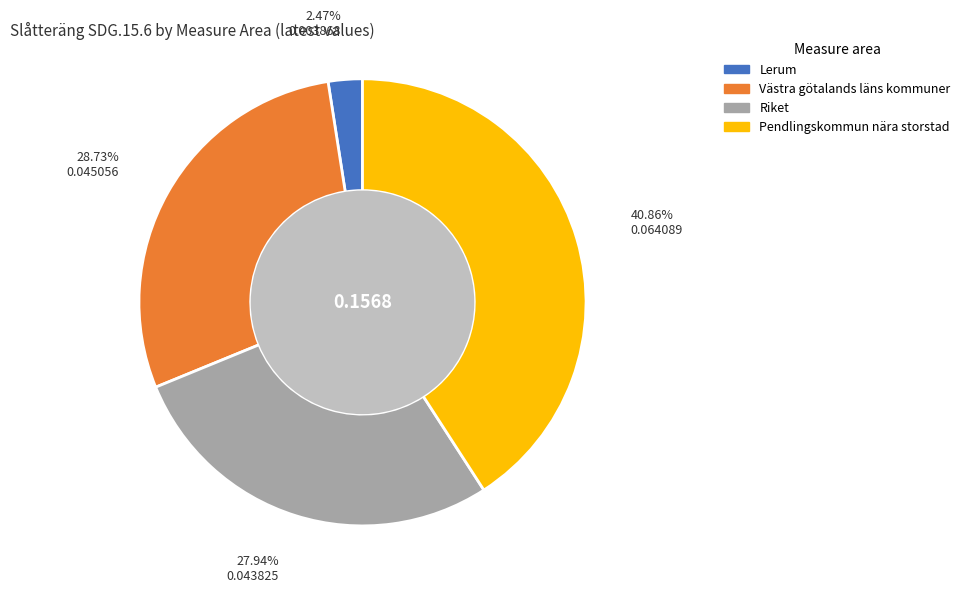

Rank the categories by value from lowest to highest.

Lerum, Riket, Västra götalands läns kommuner, Pendlingskommun nära storstad